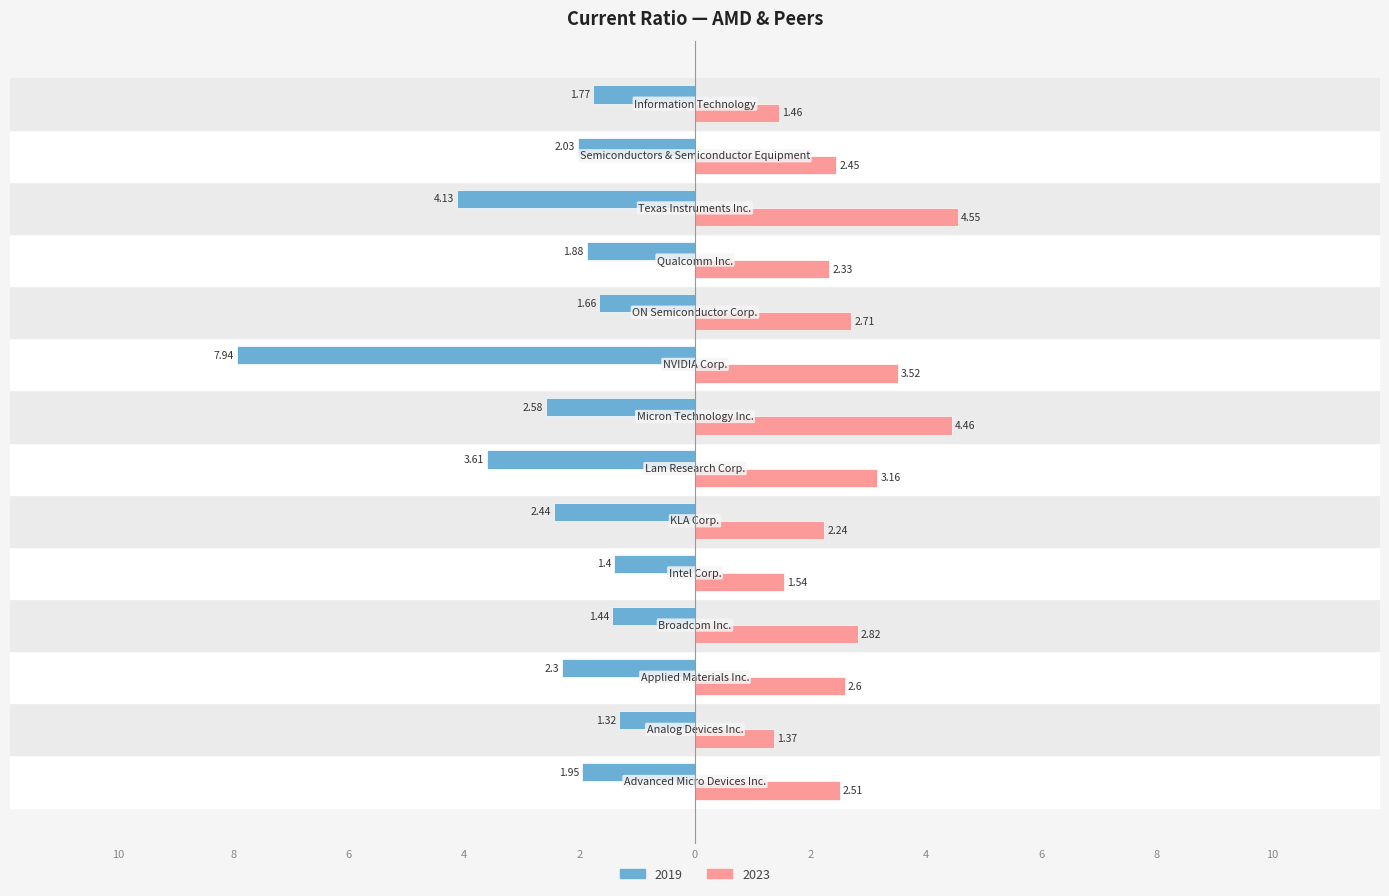

What are all the series names shown in the legend?

2019, 2023